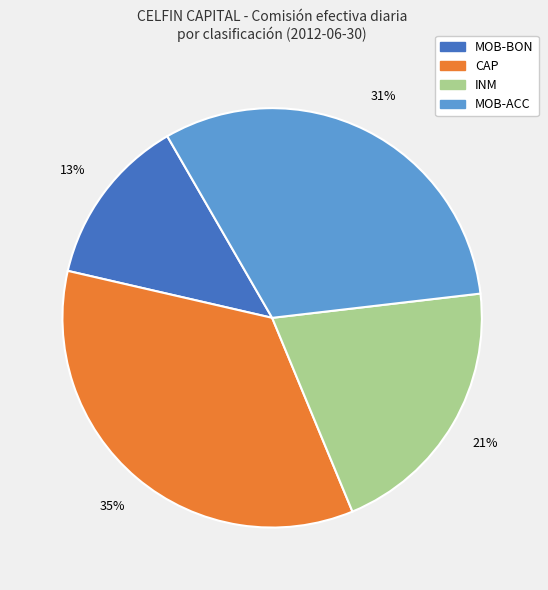

To the nearest percent, what is the difference between the MOB-BON and CAP slice percentages?

22%